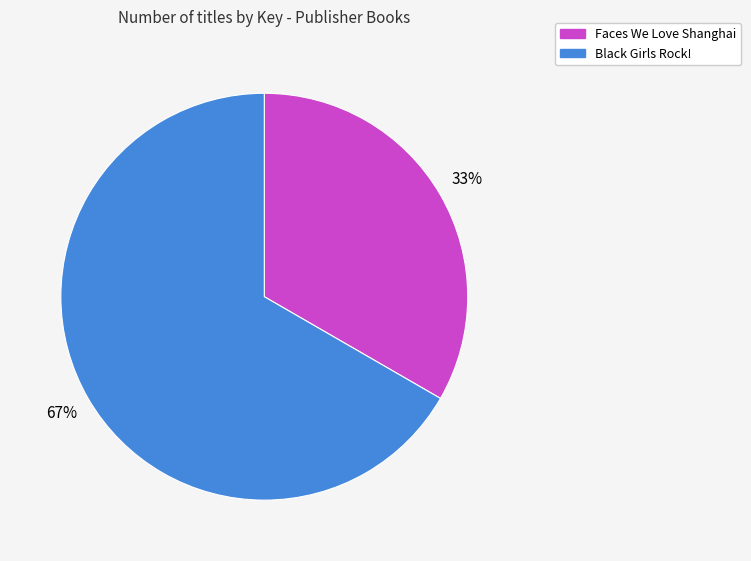

To the nearest percent, what portion does Faces We Love Shanghai represent?

33%